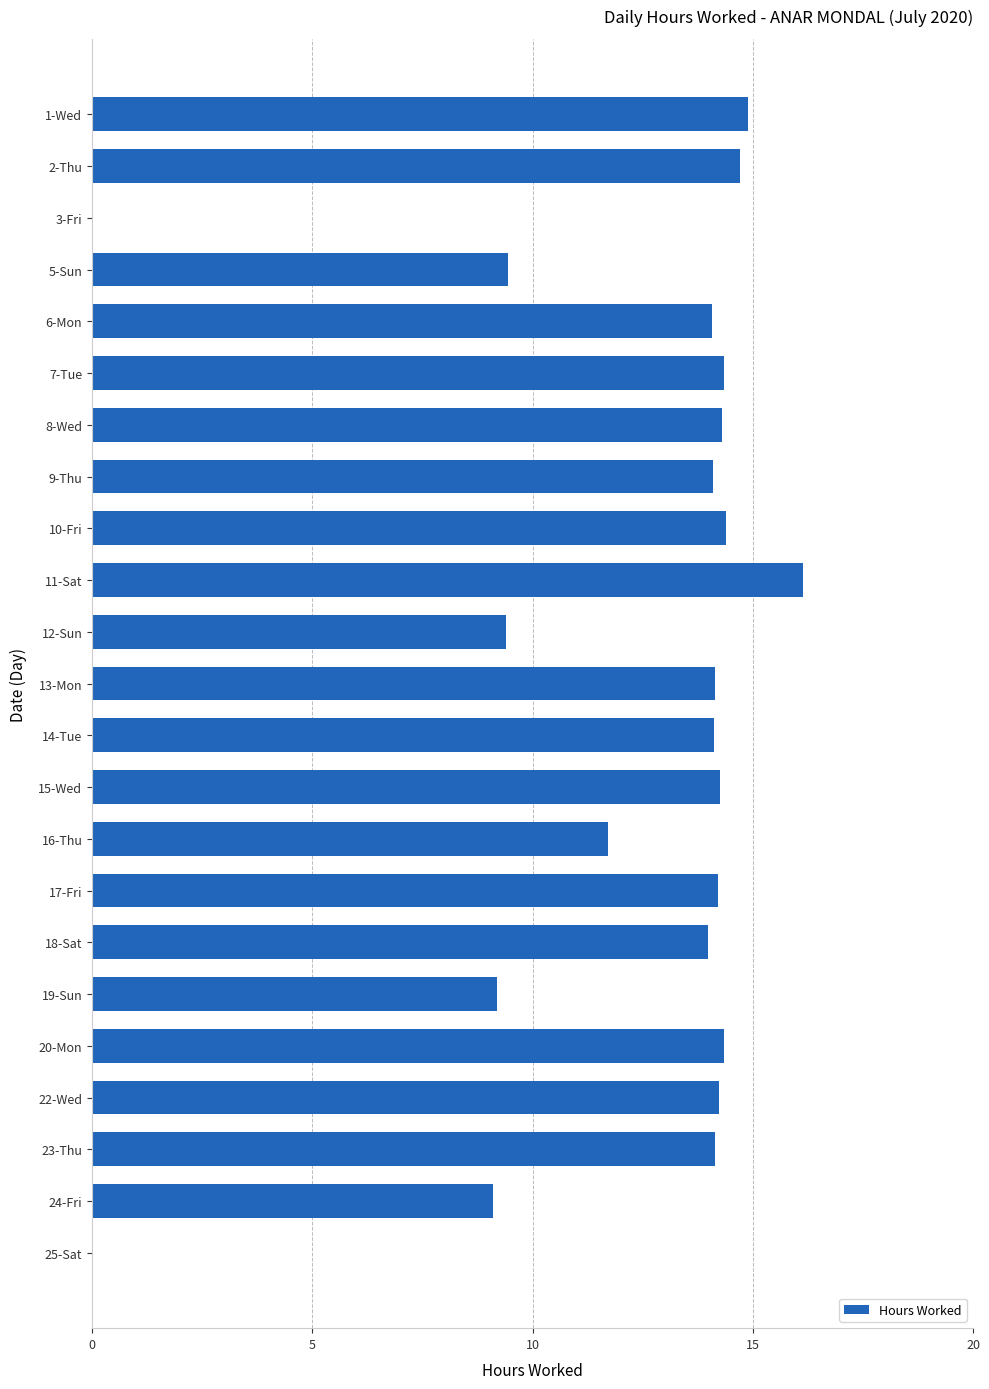

Is it true that the value at 11-Sat is 21.4?

False